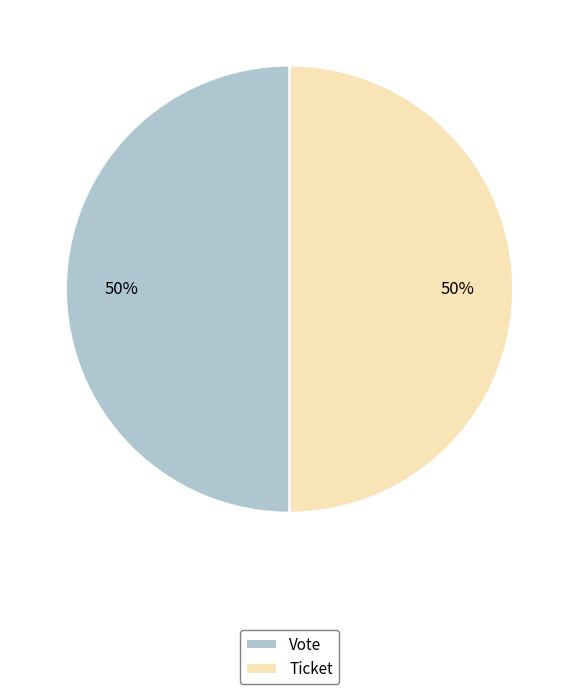

To the nearest percent, what percentage of the pie is Vote?

50%